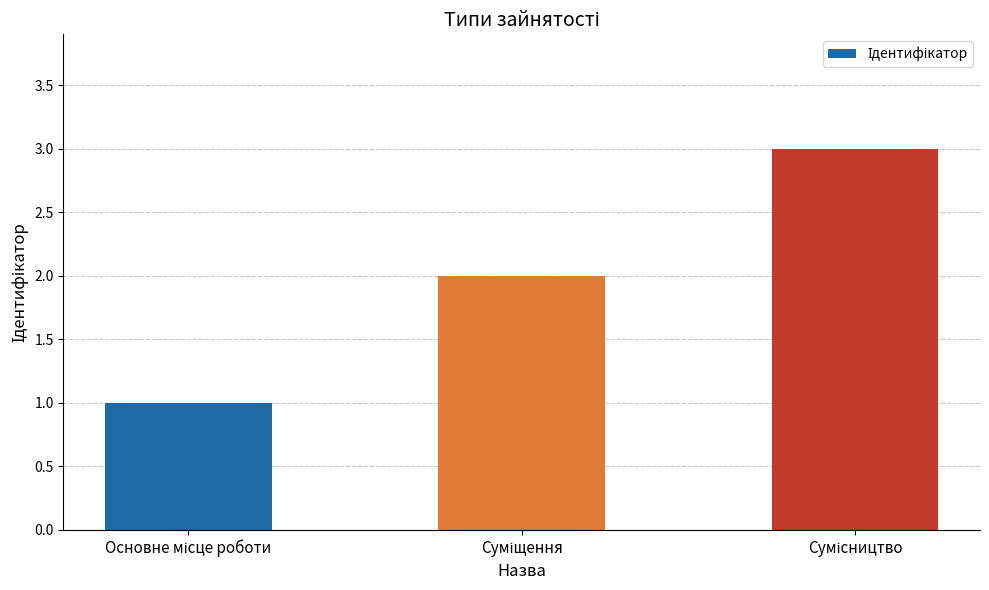

Are the bars horizontal?

No